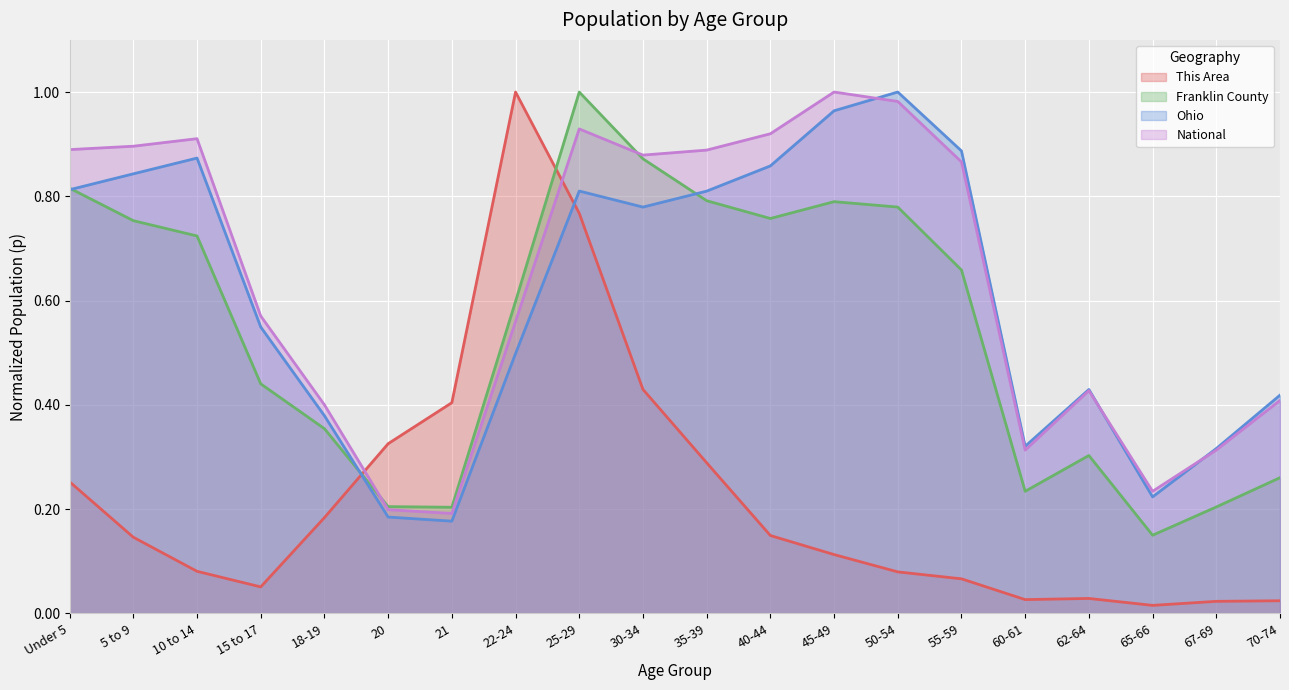

In National, how many points are lower than both neighbors (excluding endpoints)?

4